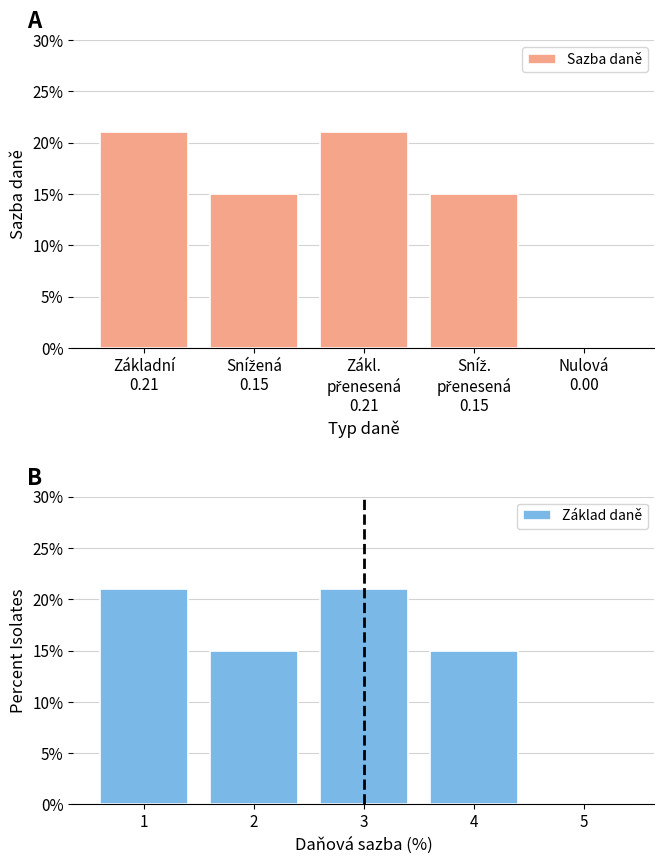

Count the Základ daně values in the range 0 to 1.

5